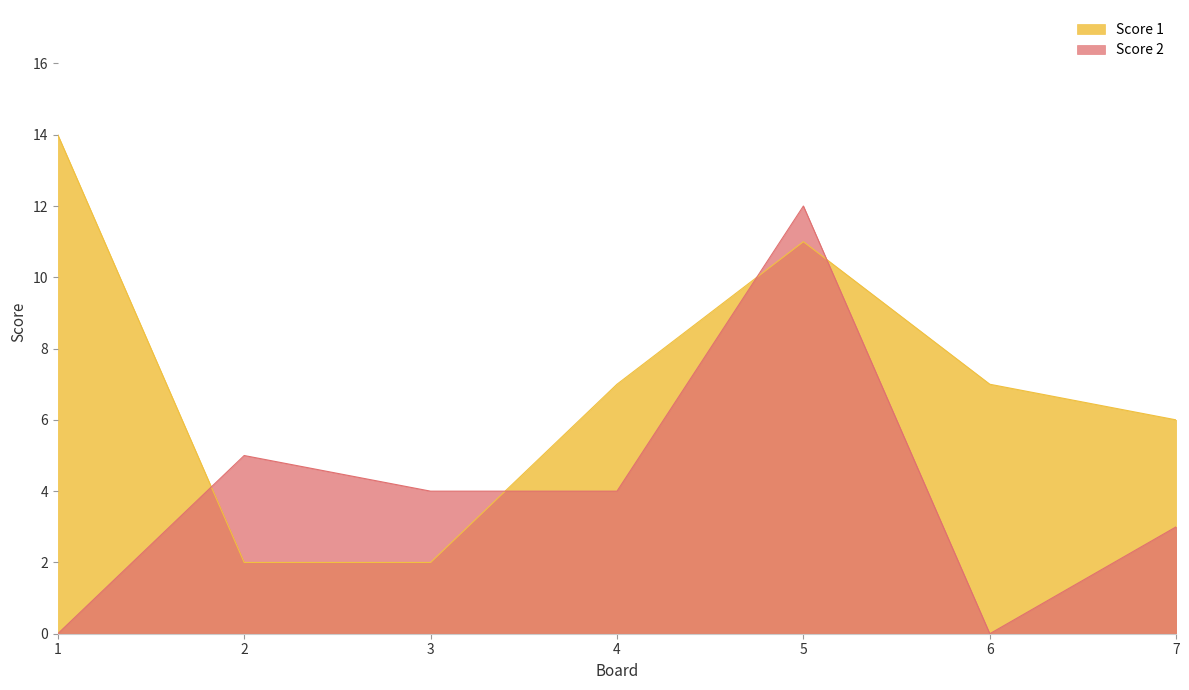

The value of Score 2 at 4 is 5. True or false?

False